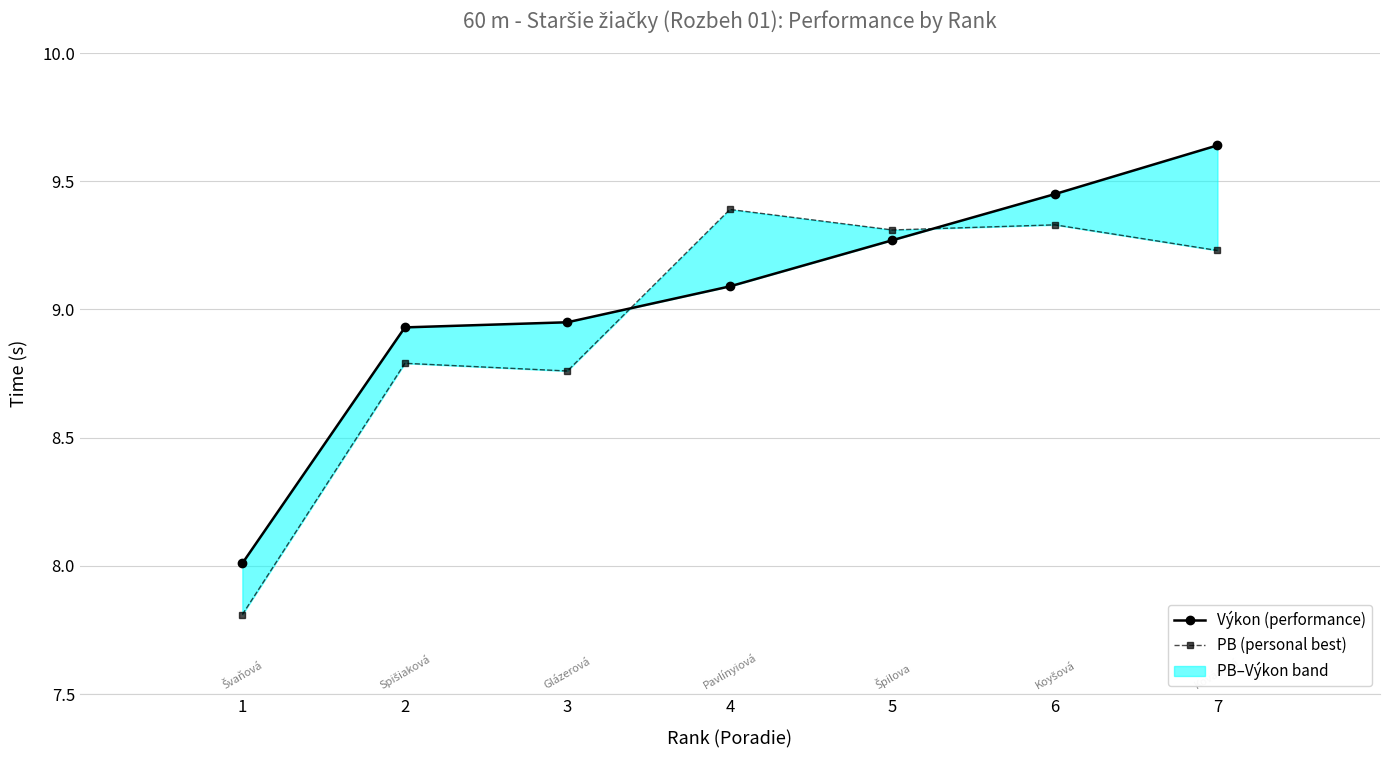

Which series ends up on top after the final intersection of PB (personal best) and Výkon (performance)?

Výkon (performance)